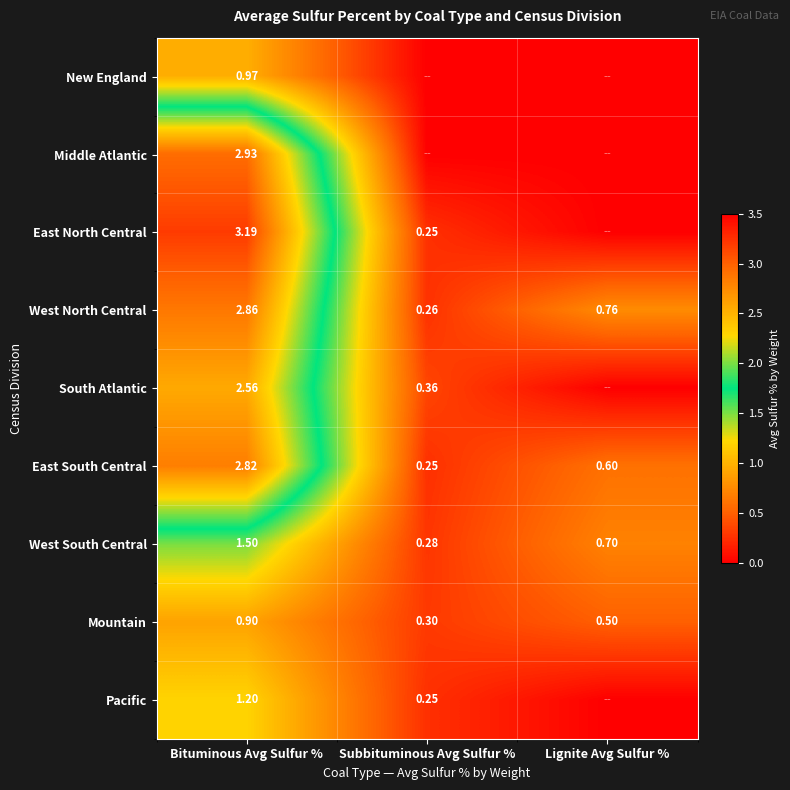

At which label is Mountain closest to 0?

Subbituminous Avg Sulfur %